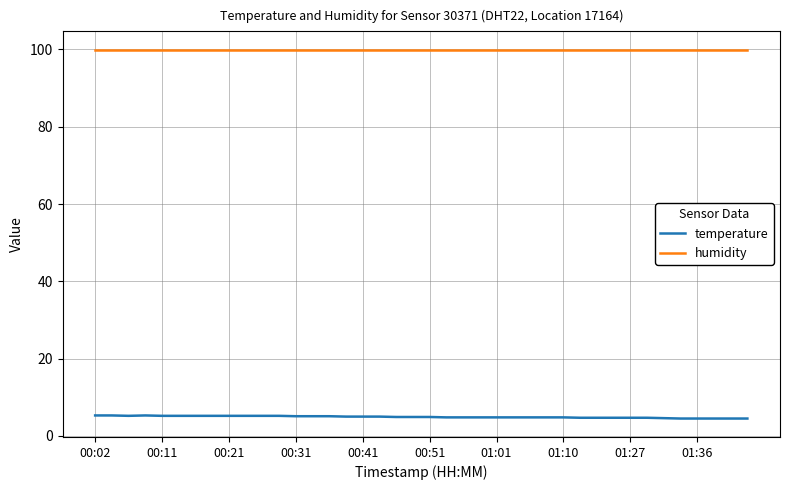

Which series has the largest total across all categories?

humidity